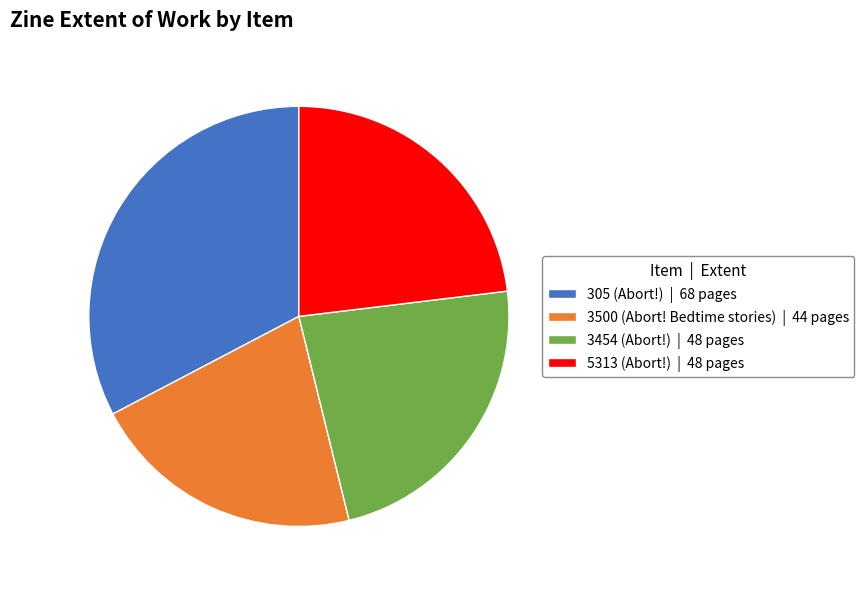

Does any single category account for the majority?

No